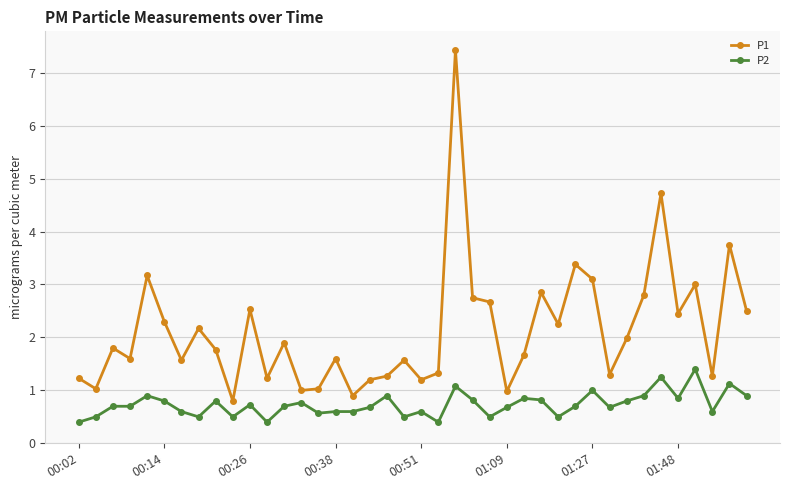

List the series in order of their overall mean, highest first.

P1, P2